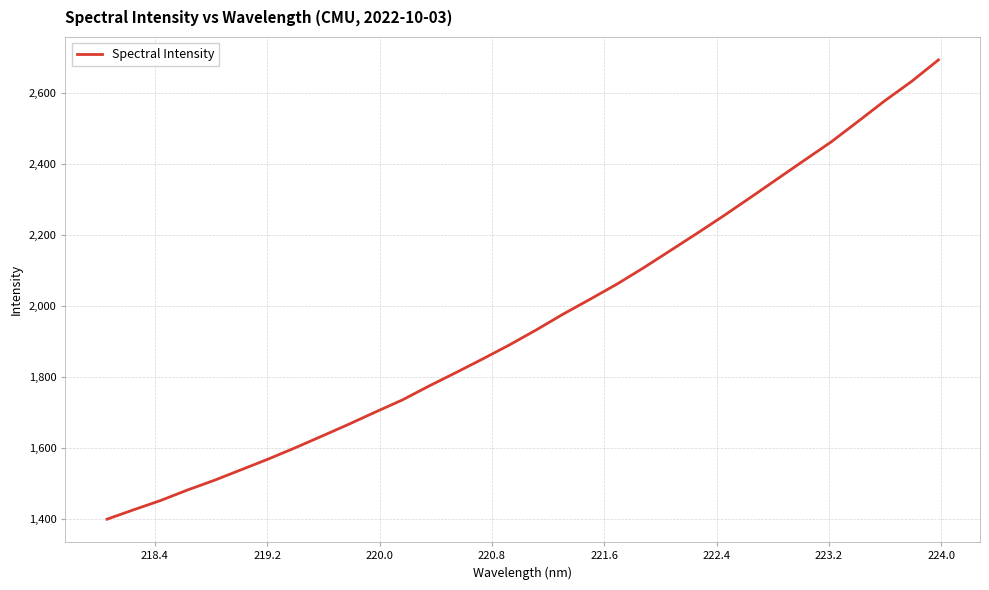

How many values are below 1932?

16